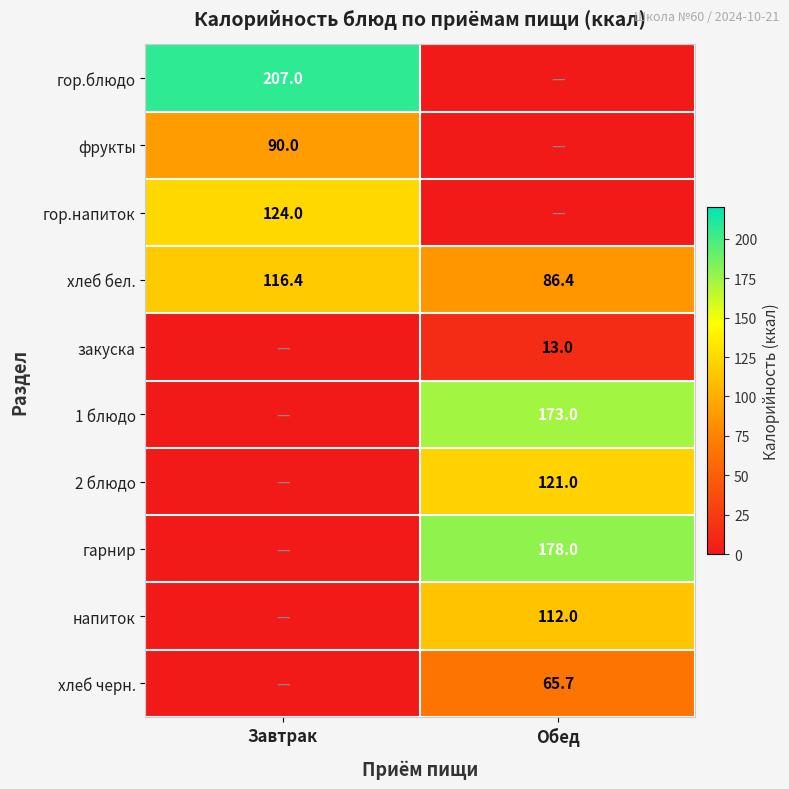

At how many categories does at least one series exceed 186?

1